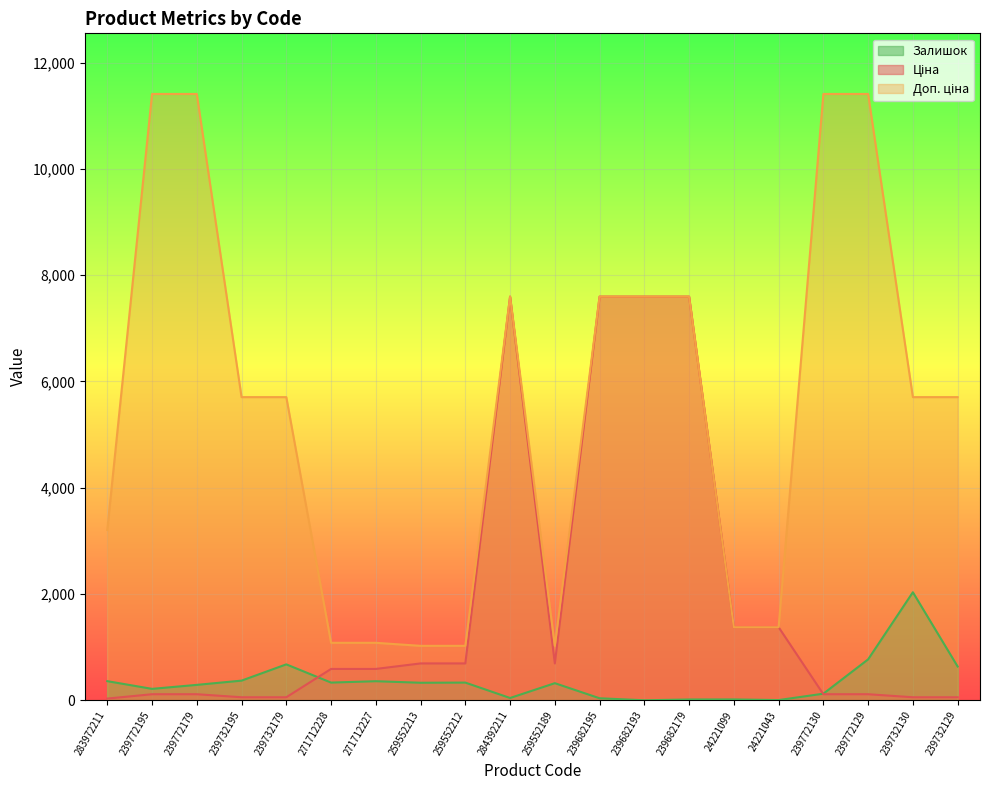

Reading left to right, list all the values displayed in this chart.

Ціна: 32.0	114.1	114.1	57.0	57.0	589.9	589.9	693.7	693.7	7596.5	693.7	7596.5	7596.5	7596.5	1375.4	1375.4	114.1	114.1	57.0	57.0
Доп. ціна: 3205.0	11410.0	11410.0	5705.0	5705.0	1081.7	1081.7	1024.6	1024.6	7596.5	1024.6	7596.5	7596.5	7596.5	1375.0	1375.0	11410.0	11410.0	5705.0	5705.0
Залишок: 360.0	215.0	290.0	370.0	676.0	333.0	359.0	330.0	333.0	43.0	322.0	38.0	0.0	15.0	16.0	4.0	124.0	770.0	2033.0	636.0